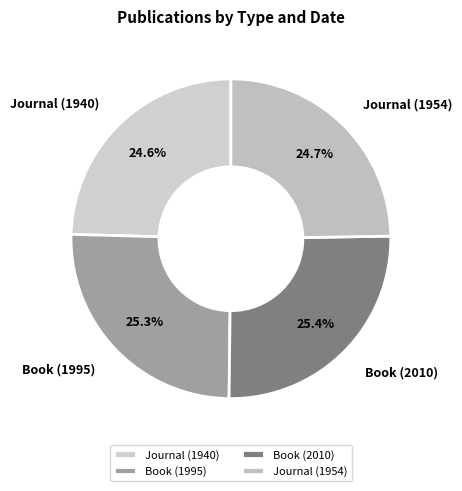

Do Journal (1954) and Journal (1940) together represent more than half of the pie?

No